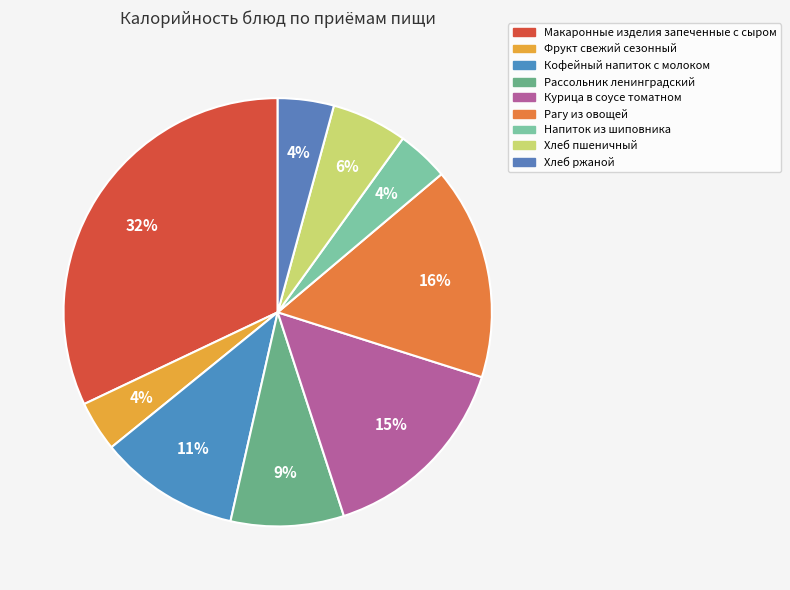

Which slice is the largest?

Макаронные изделия запеченные с сыром